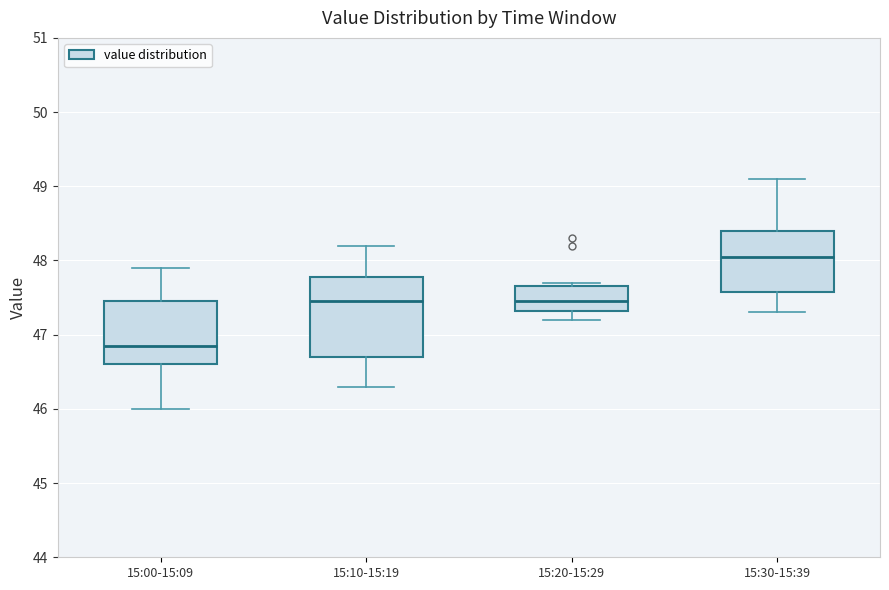

Comparing the boxes themselves (not the whiskers), which one is the tallest?

15:10-15:19